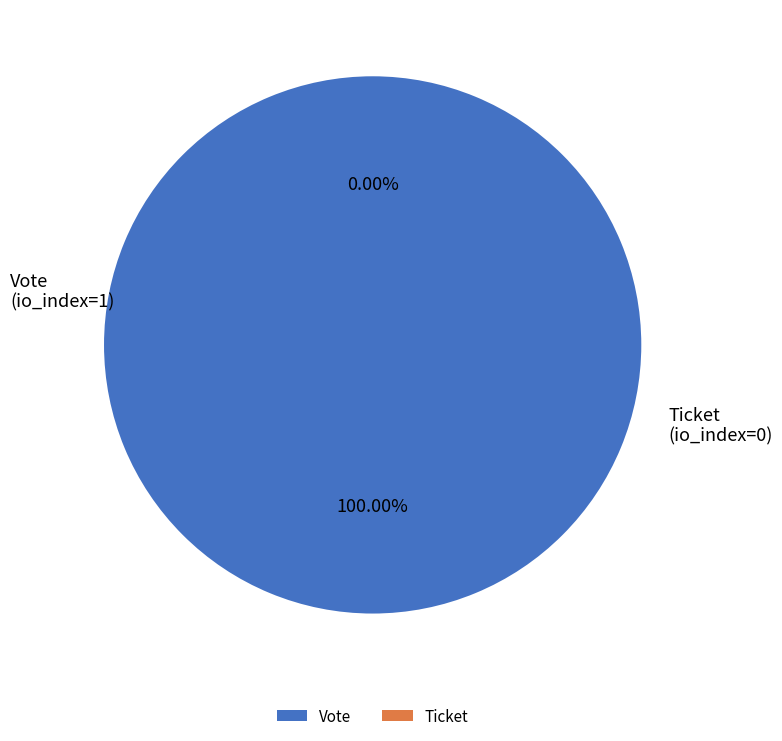

To the nearest percent, what is the difference between the Ticket (io_index=0) and Vote (io_index=1) slice percentages?

100%